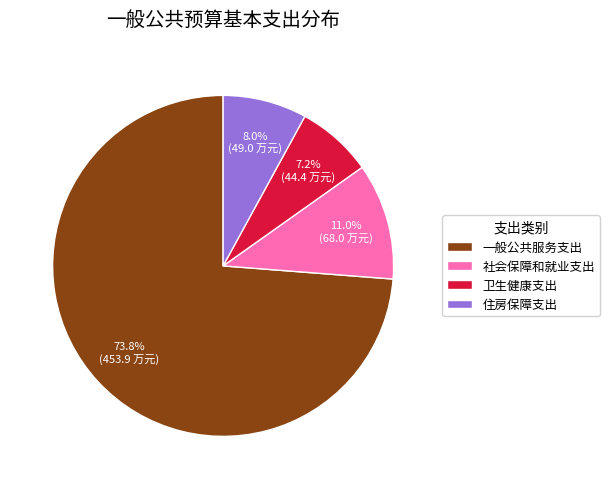

Count the number of slices in the pie.

4